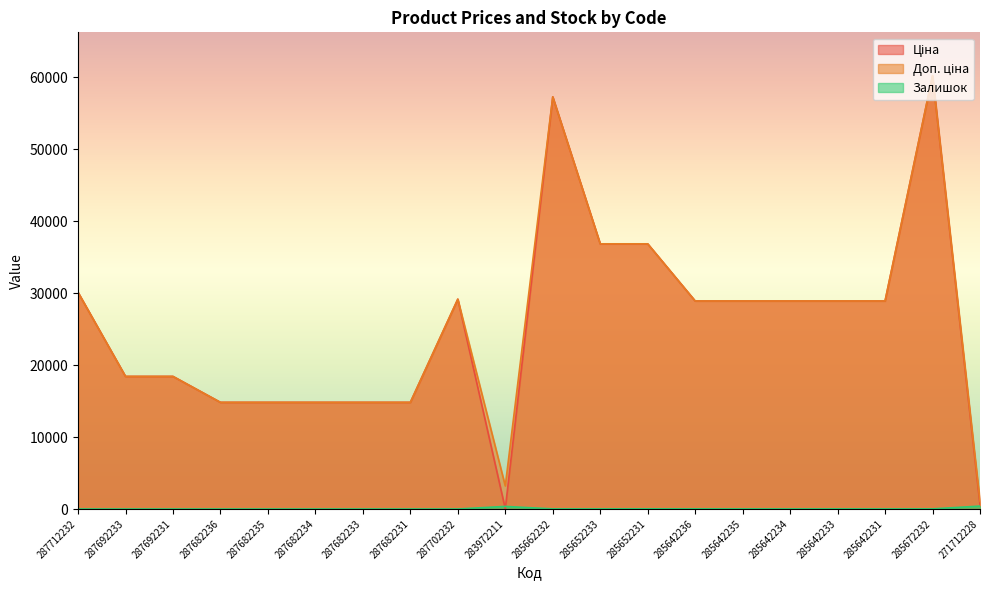

At 287712232, list the series in order from largest to smallest.

Ціна, Доп. ціна, Залишок